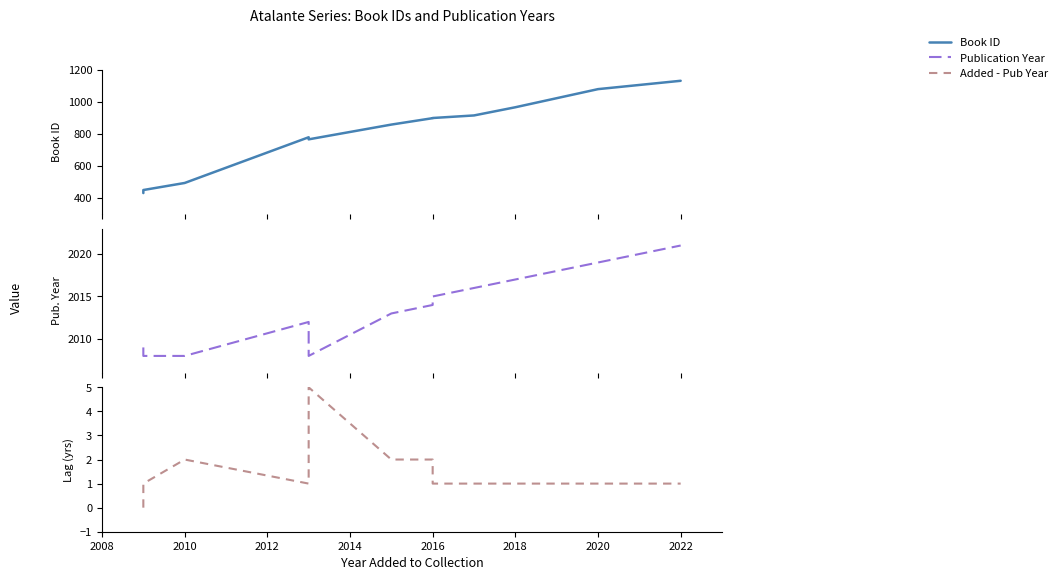

Reading left to right, list all the values displayed in this chart.

Book ID: 431	450	494	779	766	858	898	899	915	966	1079	1131
Publication Year: 2009	2008	2008	2012	2008	2013	2014	2015	2016	2017	2019	2021
Added - Pub Year: 0	1	2	1	5	2	2	1	1	1	1	1